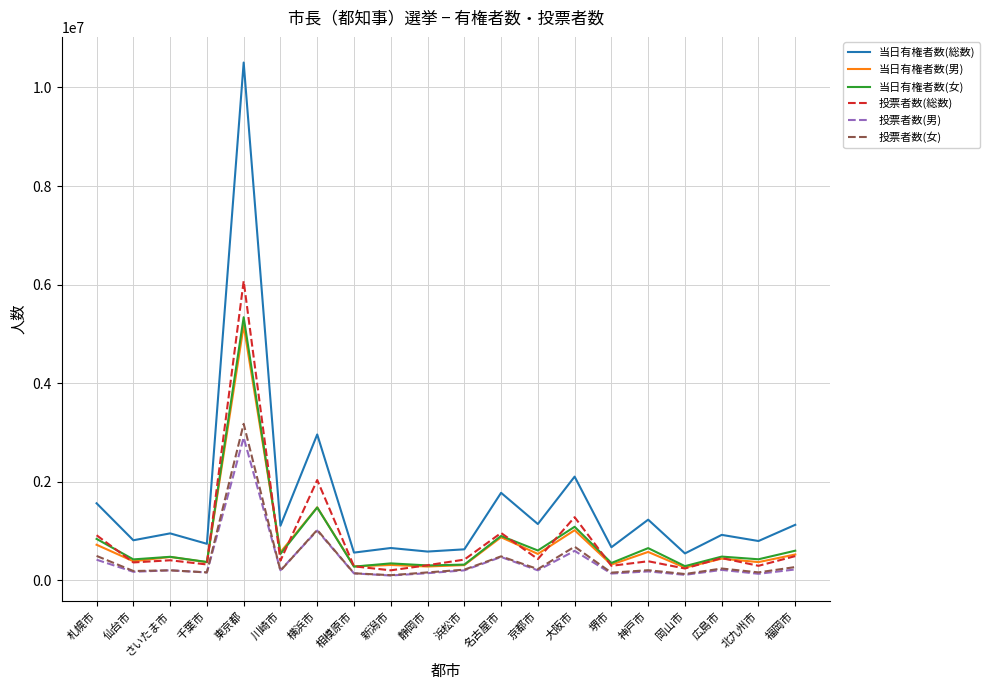

Does the chart display data point markers on the line(s)?

No